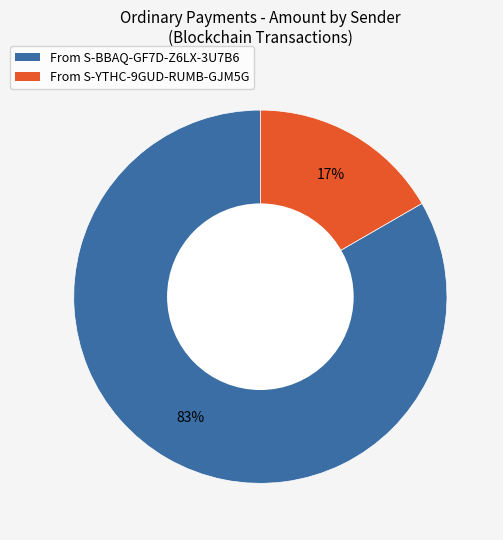

How many segments does this pie chart have?

2